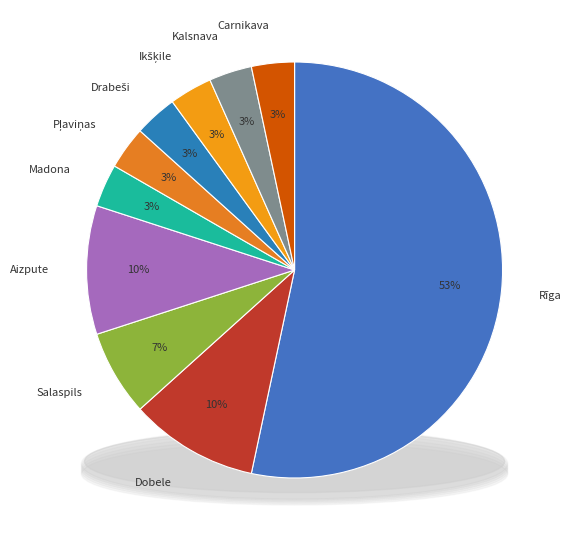

Combined, do Ikšķile and Dobele account for over 50%?

No